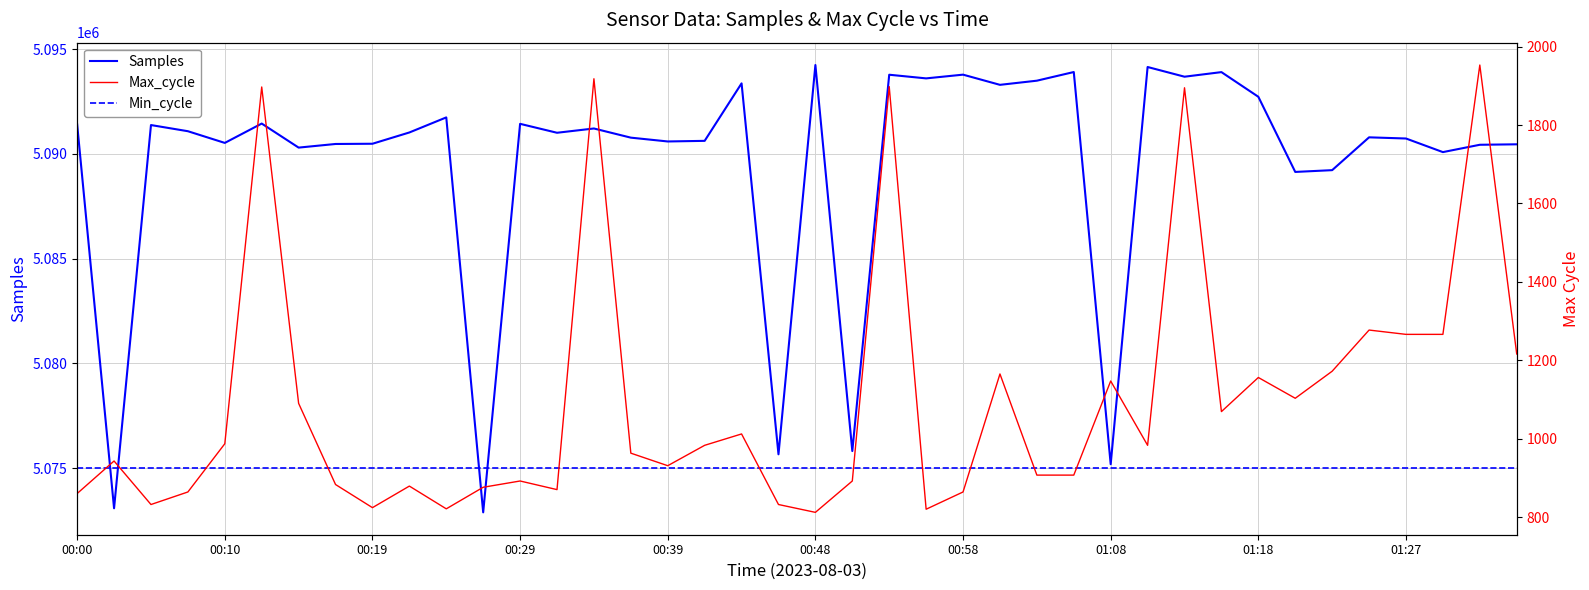

What is the difference between the Samples values at 30 and 37?

3598.0